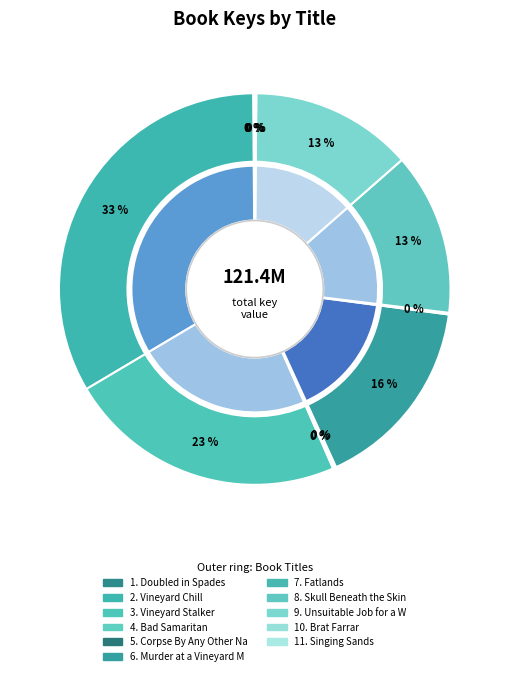

Which has a higher value, Brat Farrar or Doubled in Spades?

Doubled in Spades